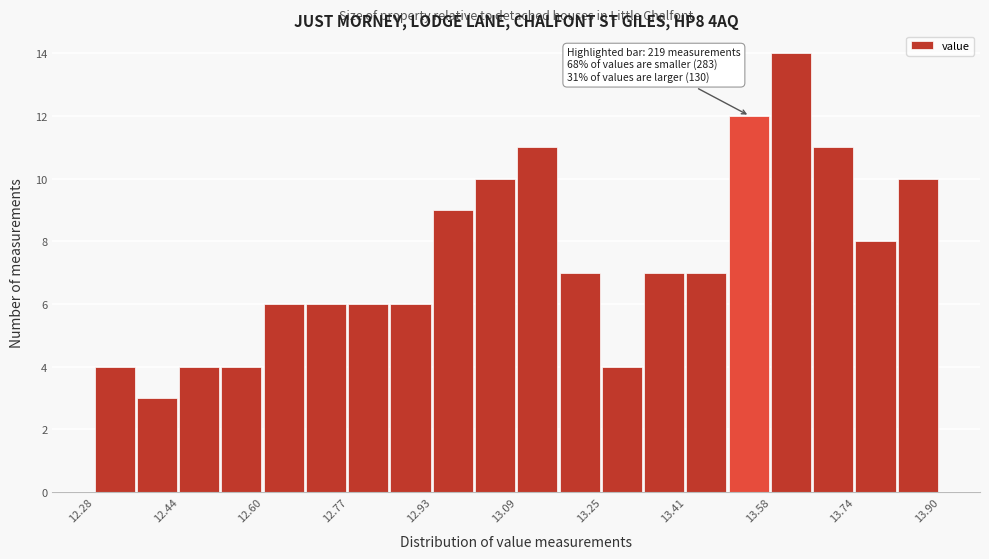

Over which range of the x-axis is the bar tallest?

13.58 to 13.66